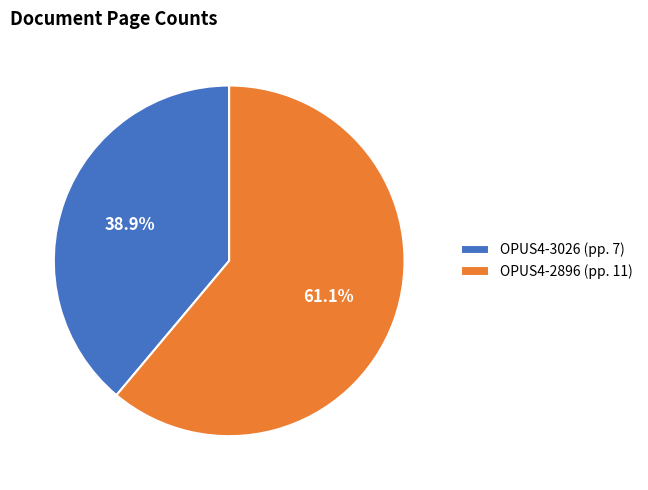

To the nearest percent, what is the difference between the OPUS4-2896 and OPUS4-3026 slice percentages?

22%